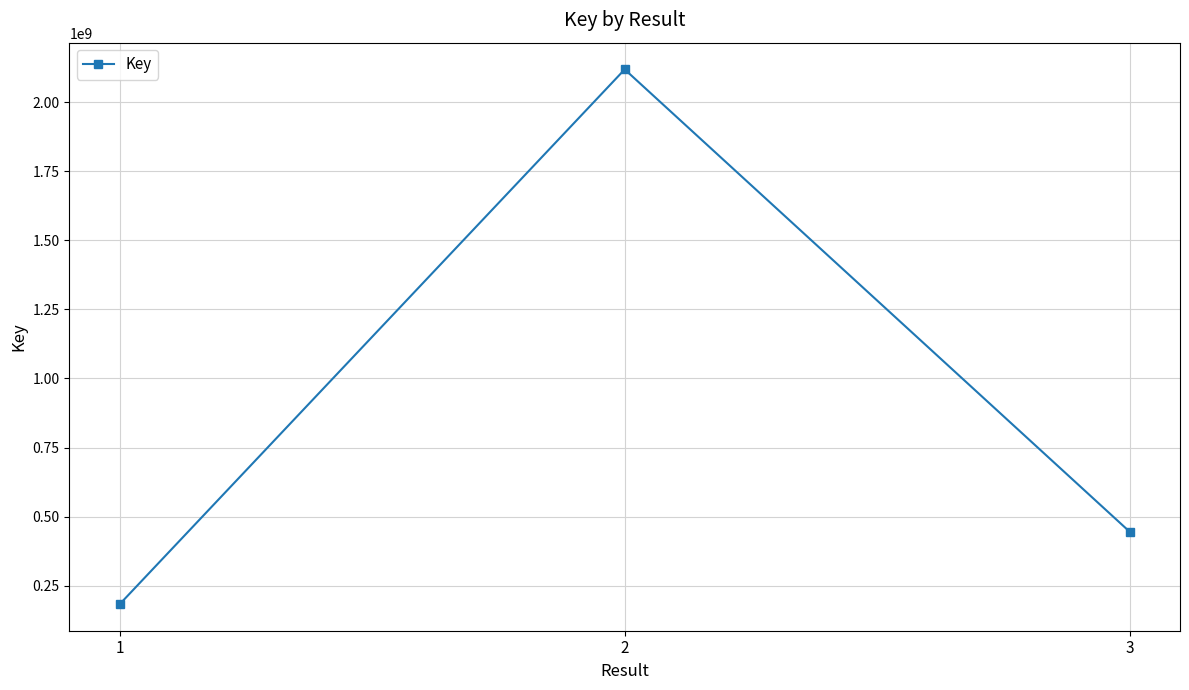

What is the value of the 1st point from the left?

184204185